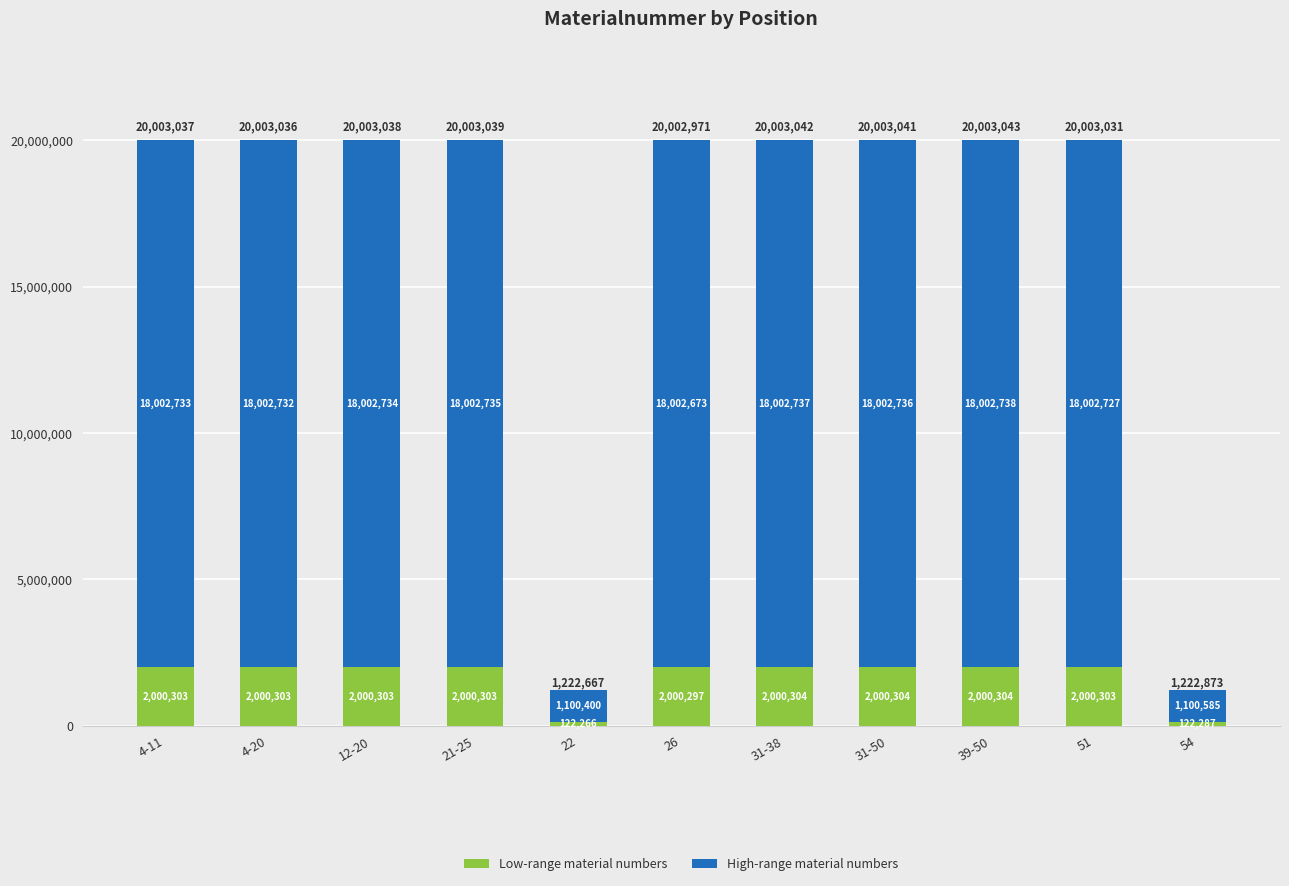

What is the highest value of the Low-range material numbers series?

2000304.3